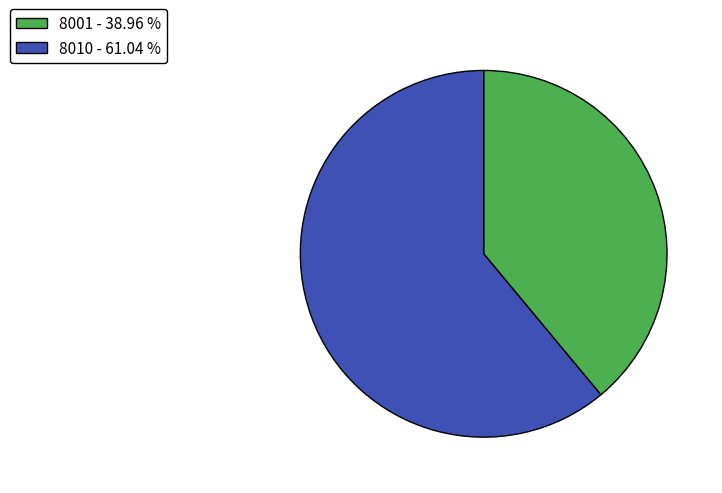

What is the ratio of the value at 8001 to the value at 8010?

0.6